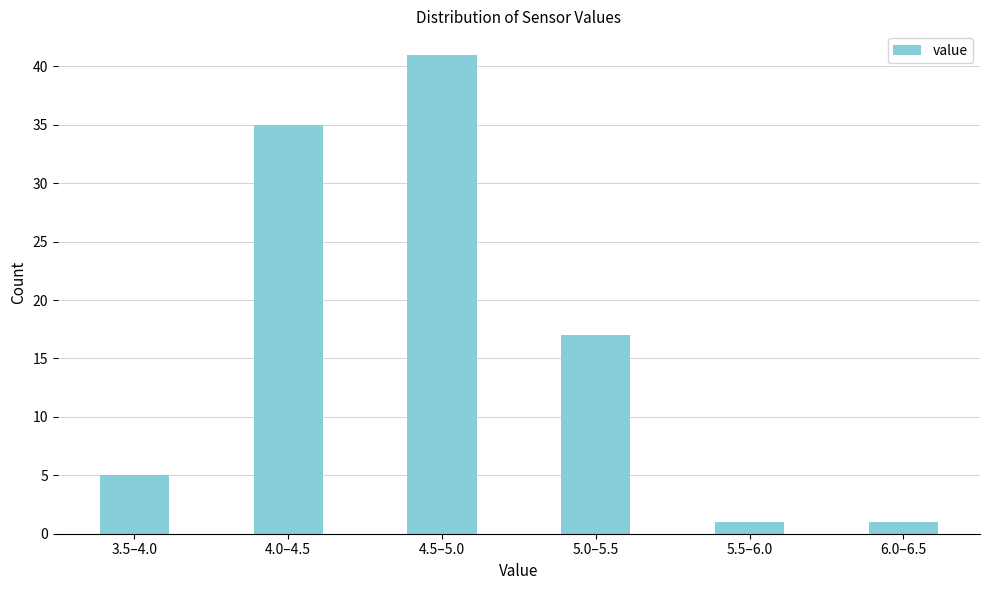

Reading left to right, transcribe all the data shown in this chart.

3.5–4.0=5	4.0–4.5=35	4.5–5.0=41	5.0–5.5=17	5.5–6.0=1	6.0–6.5=1